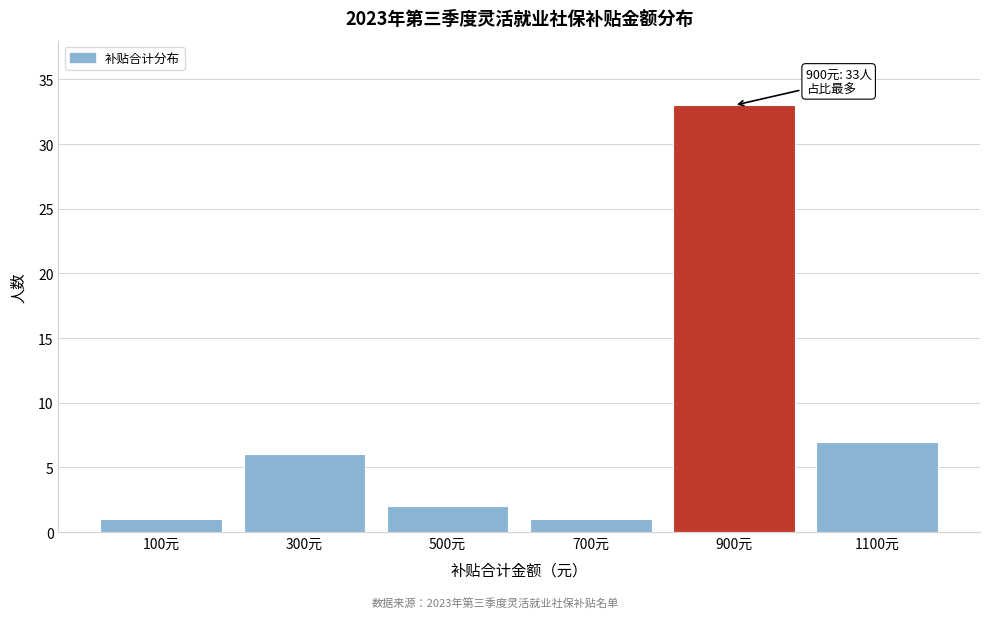

Reading right to left, transcribe all the data shown in this chart.

7	33	1	2	6	1